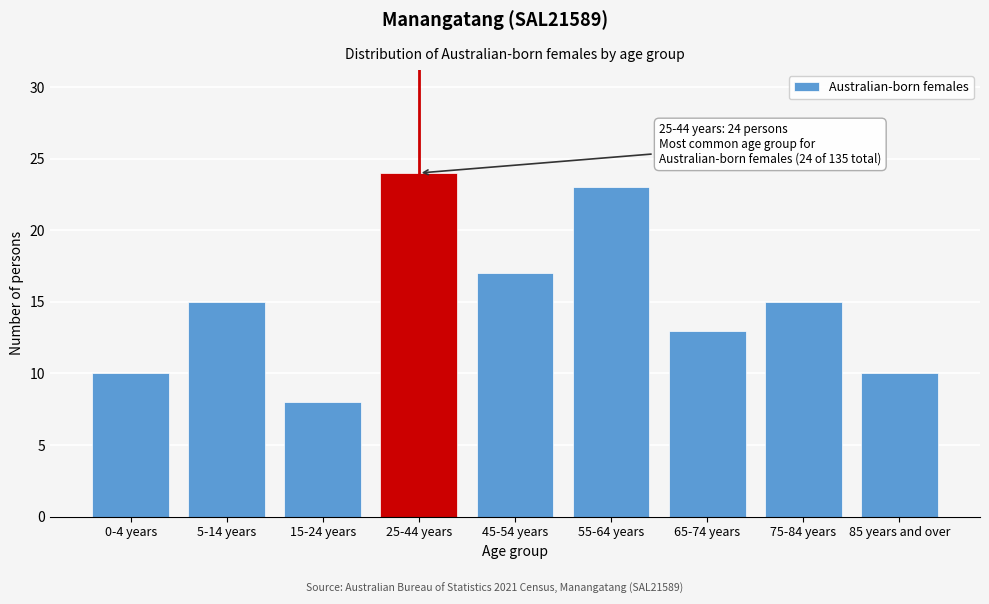

Reading left to right, extract all data points from this chart.

0-4 years=10	5-14 years=15	15-24 years=8	25-44 years=24	45-54 years=17	55-64 years=23	65-74 years=13	75-84 years=15	85 years and over=10